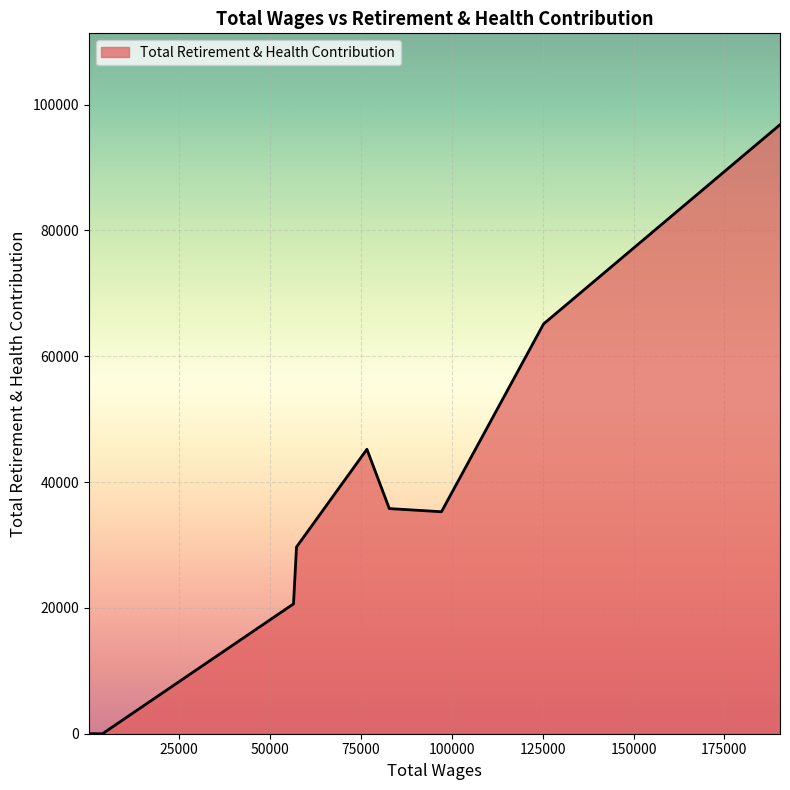

What is the difference between the maximum and minimum values?

96807